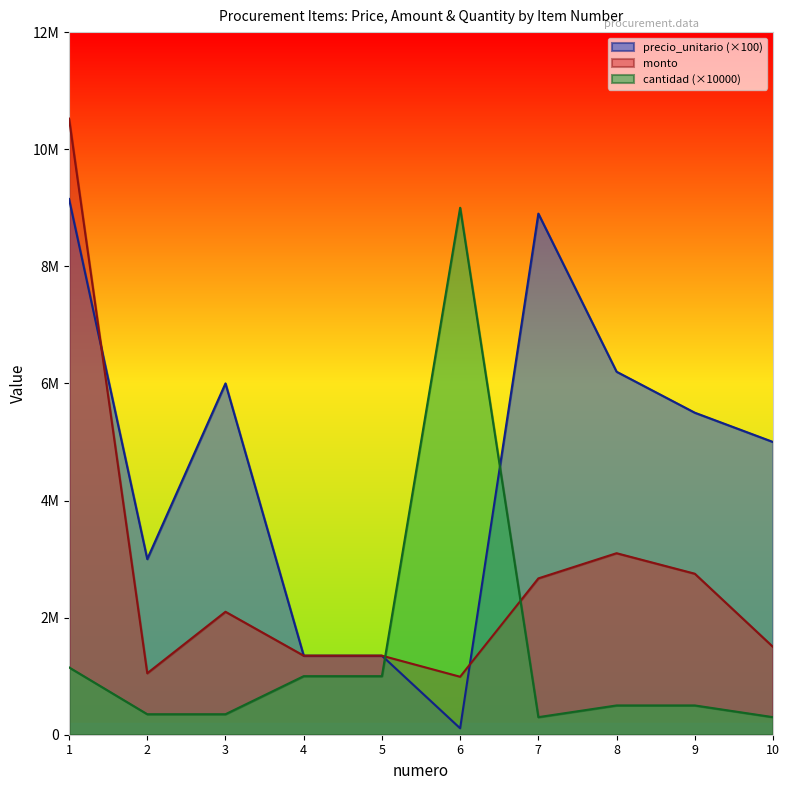

True or false: precio_unitario has more than 1 points higher than both neighbors.

True